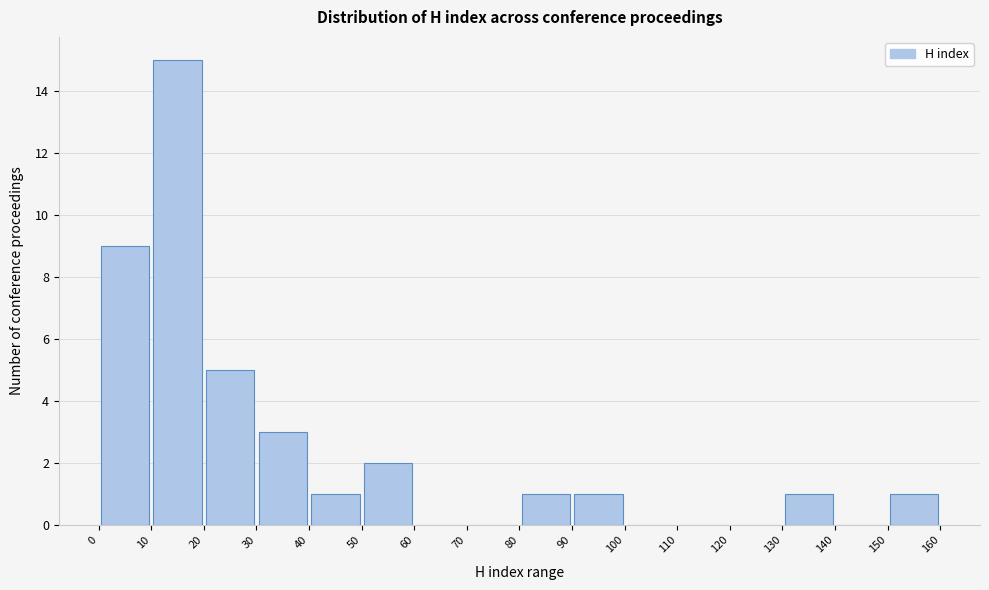

Reading left to right, list every bar in this chart as the range it spans on the x-axis followed by its height. The values are not printed on the chart, so give them approximately, as read against the axis.

0 to 10: 9
10 to 20: 15
20 to 30: 5
30 to 40: 3
40 to 50: 1
50 to 60: 2
60 to 70: 0
70 to 80: 0
80 to 90: 1
90 to 100: 1
100 to 110: 0
110 to 120: 0
120 to 130: 0
130 to 140: 1
140 to 150: 0
150 to 160: 1